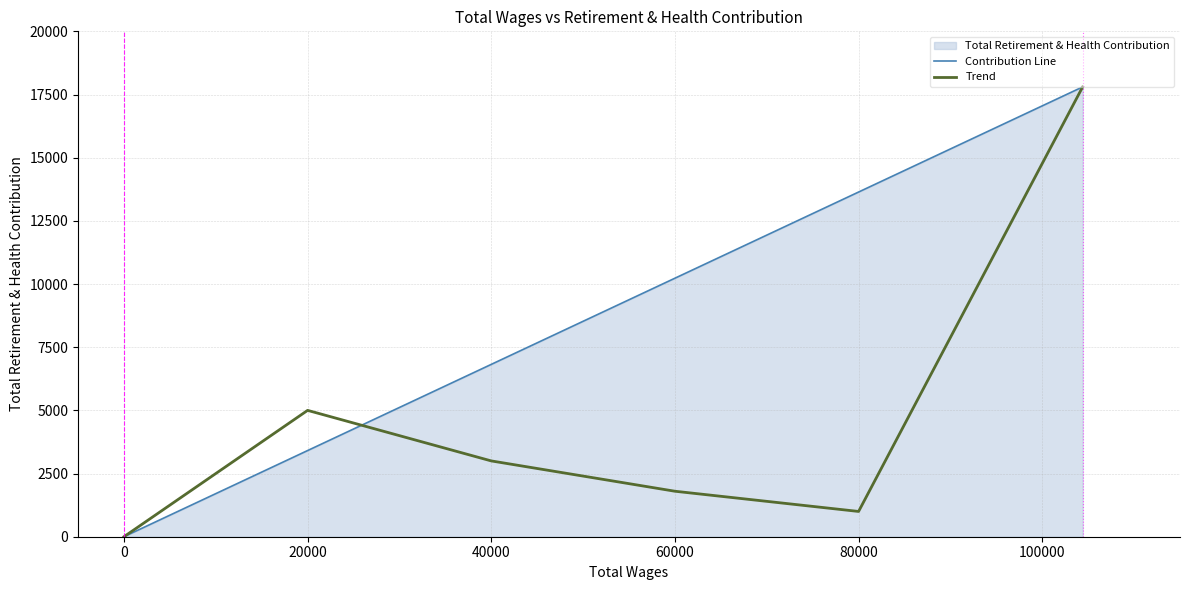

At which label is Trend closest to 8900?

20000